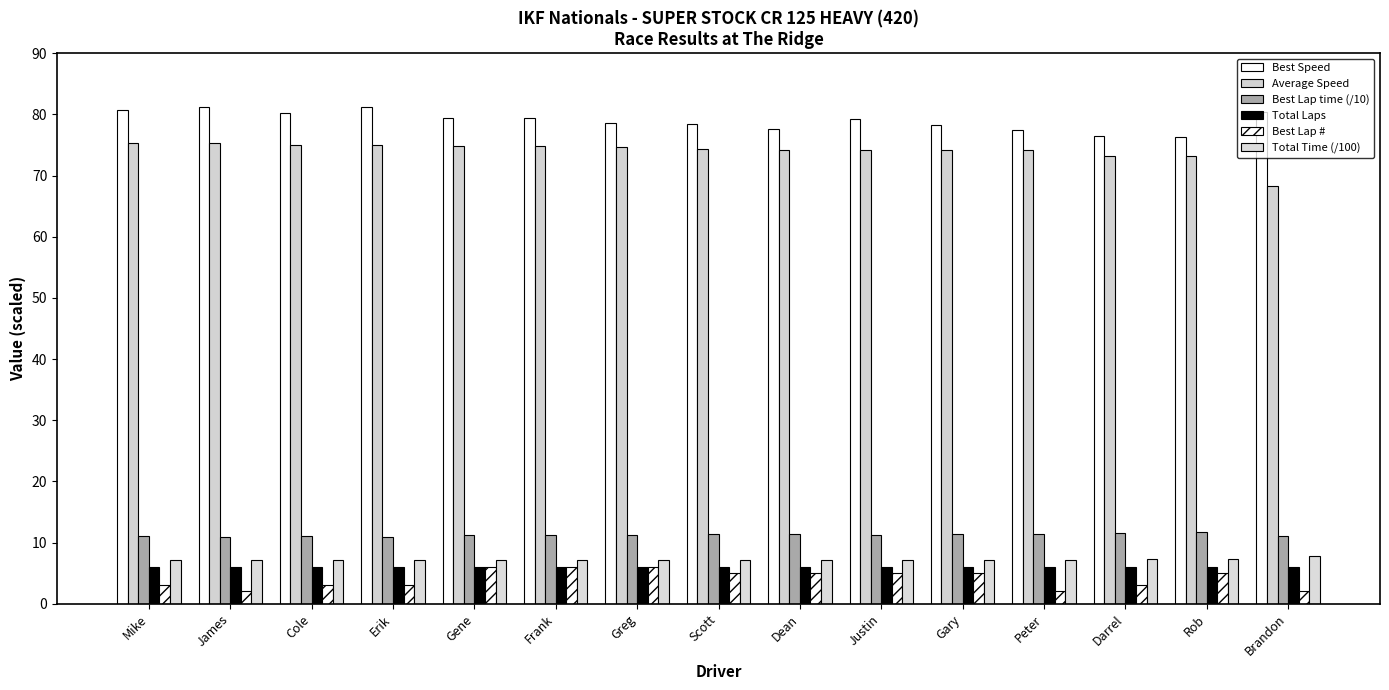

How many data points in Best Lap # are less than 5?

7